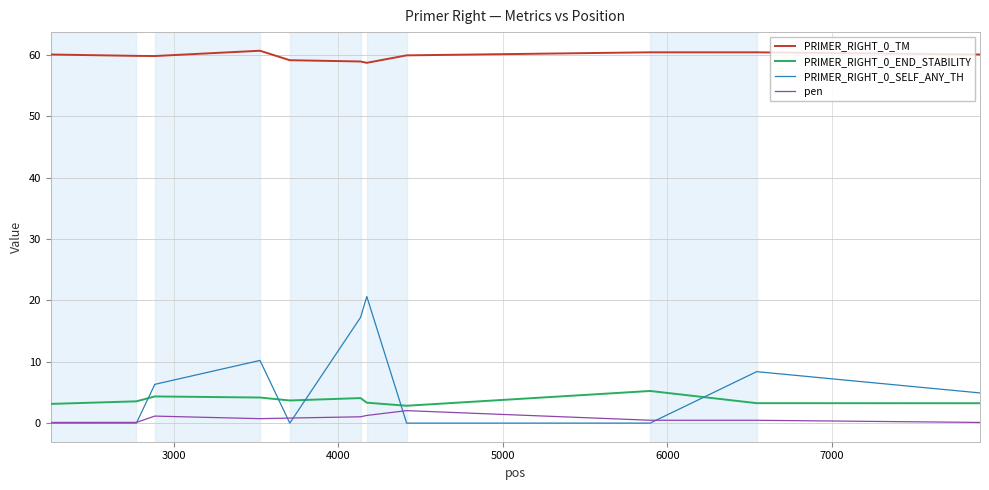

Which series has the widest spread of values?

PRIMER_RIGHT_0_SELF_ANY_TH